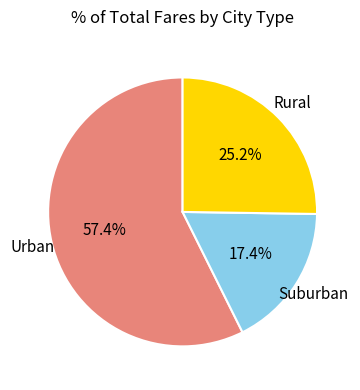

Is there any slice that represents more than half of the pie?

Yes